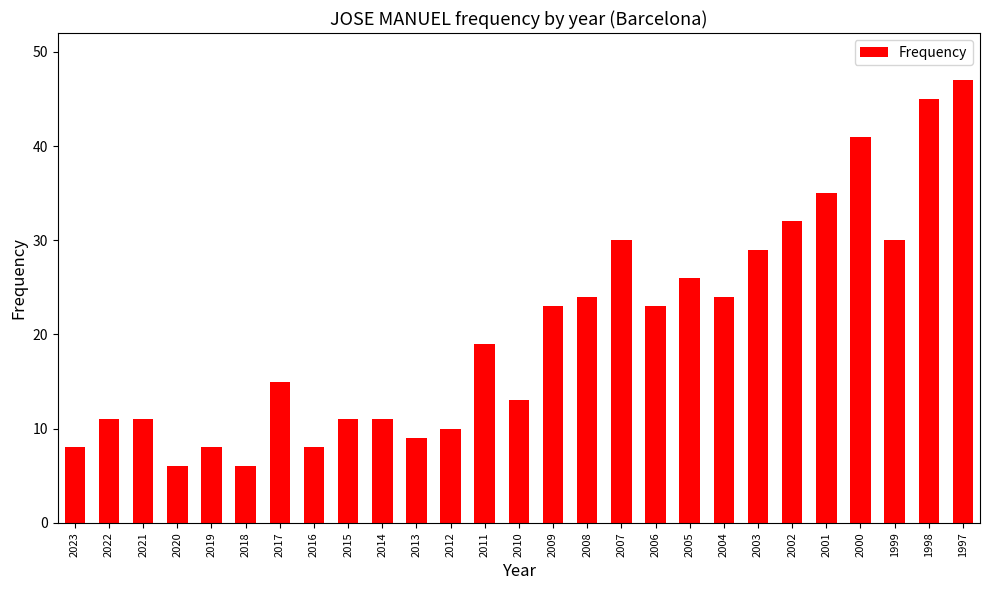

What is the sum of all values?

555